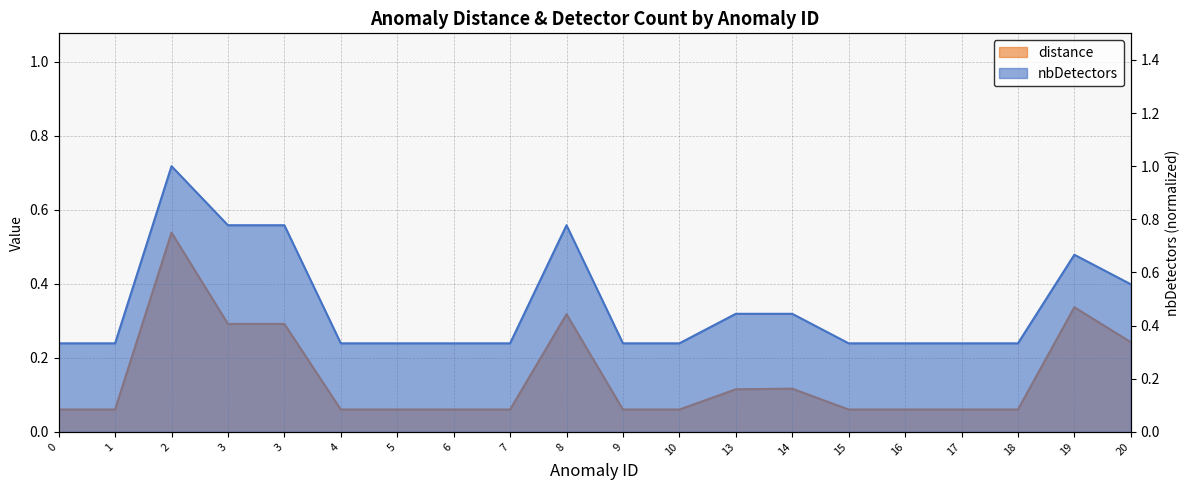

Reading left to right, transcribe all the data shown in this chart.

distance: 0.1	0.1	0.5	0.3	0.3	0.1	0.1	0.1	0.1	0.3	0.1	0.1	0.1	0.1	0.1	0.1	0.1	0.1	0.3	0.2
nbDetectors: 0.3	0.3	1.0	0.8	0.8	0.3	0.3	0.3	0.3	0.8	0.3	0.3	0.4	0.4	0.3	0.3	0.3	0.3	0.7	0.6